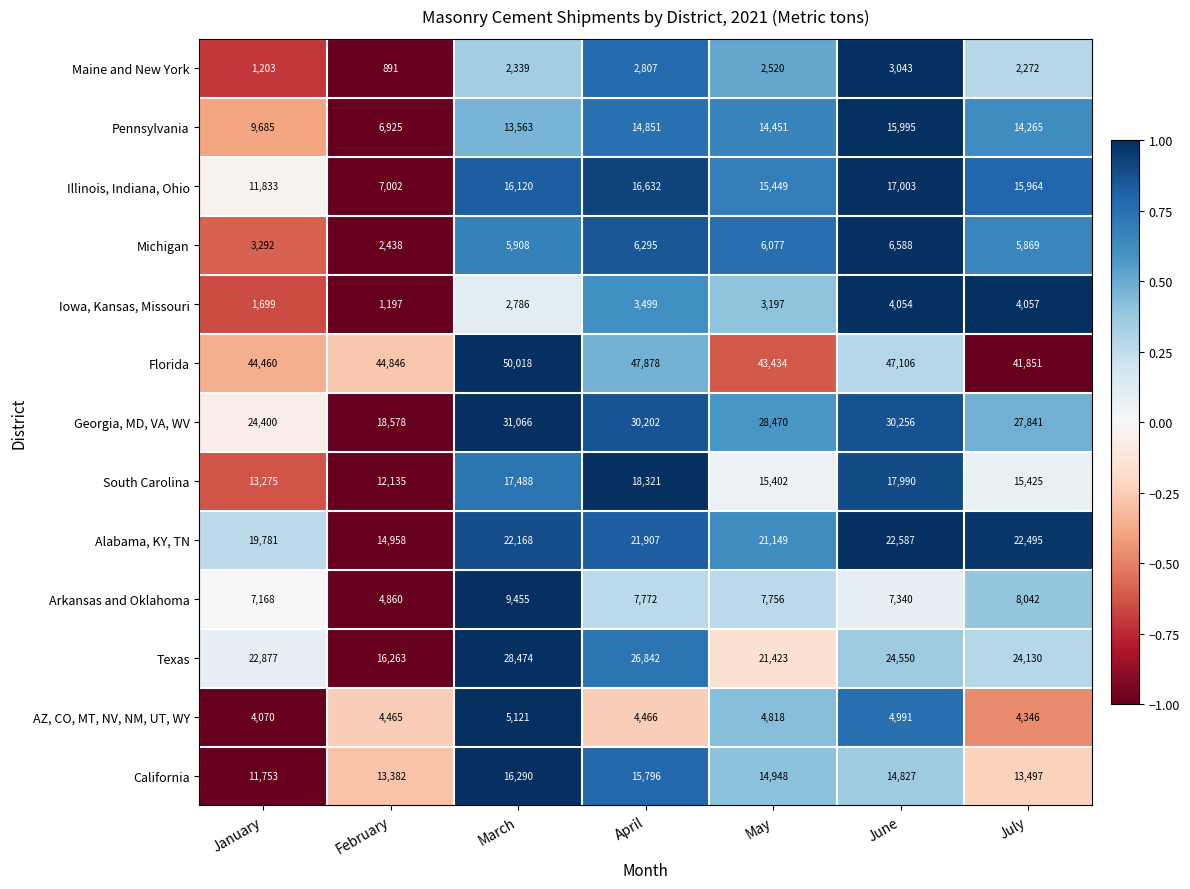

The Arkansas and Oklahoma series shows 2942 at May. True or false?

False